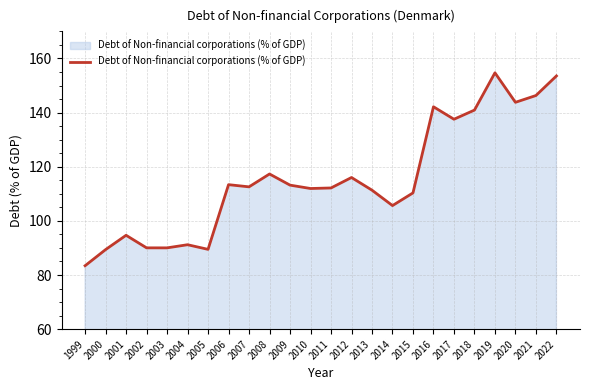

Where does the data first go above 112?

2006